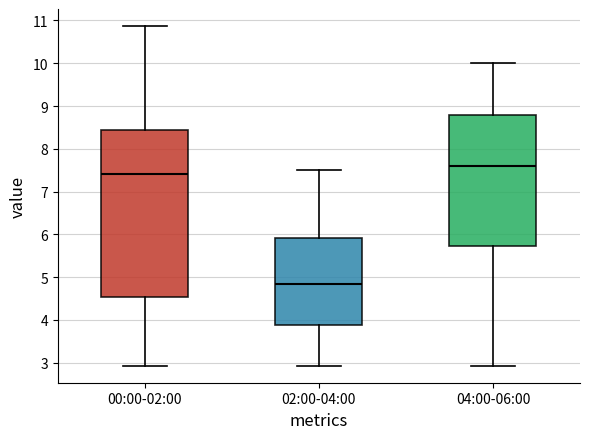

Reading left to right, read every box against the y-axis: the position of its median line, the range the box covers, and the ends of its whiskers. The values are not printed on the chart, so give them approximately, as read against the axis.

00:00-02:00: median 7.4, box 4.5 to 8.5, whiskers 2.9 to 10.9
02:00-04:00: median 4.9, box 3.9 to 5.9, whiskers 2.9 to 7.5
04:00-06:00: median 7.6, box 5.7 to 8.8, whiskers 2.9 to 10.0